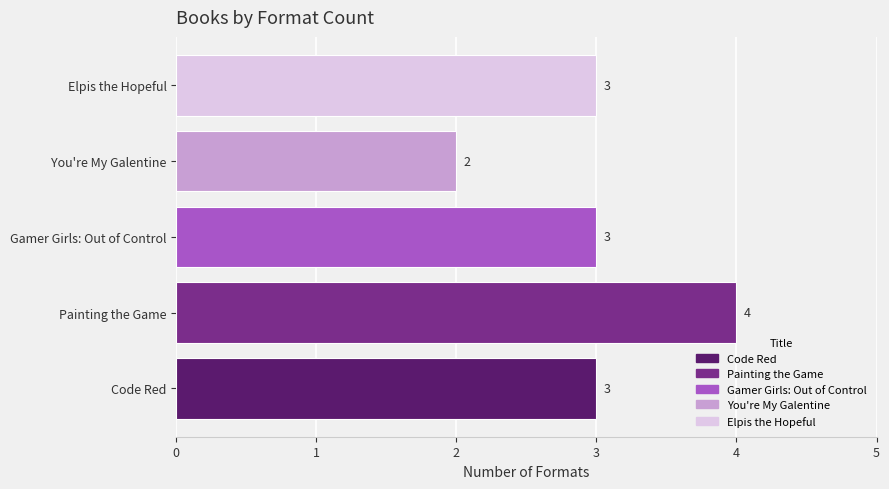

What is the smallest value displayed?

2